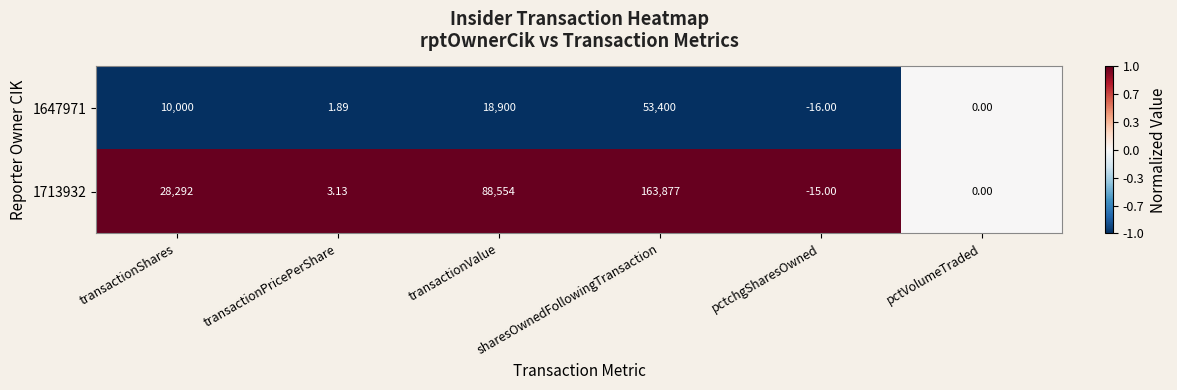

Where is 1647971 nearest to the value 26692?

transactionValue